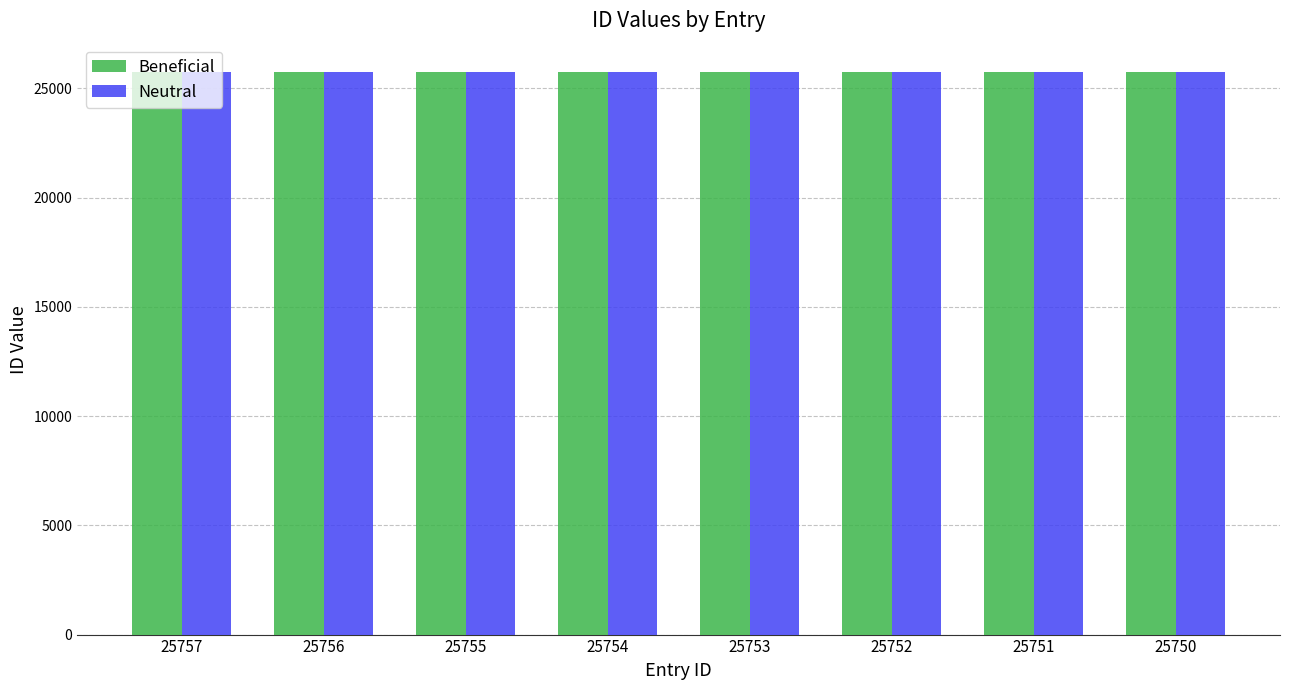

How many bars are there in total?

16